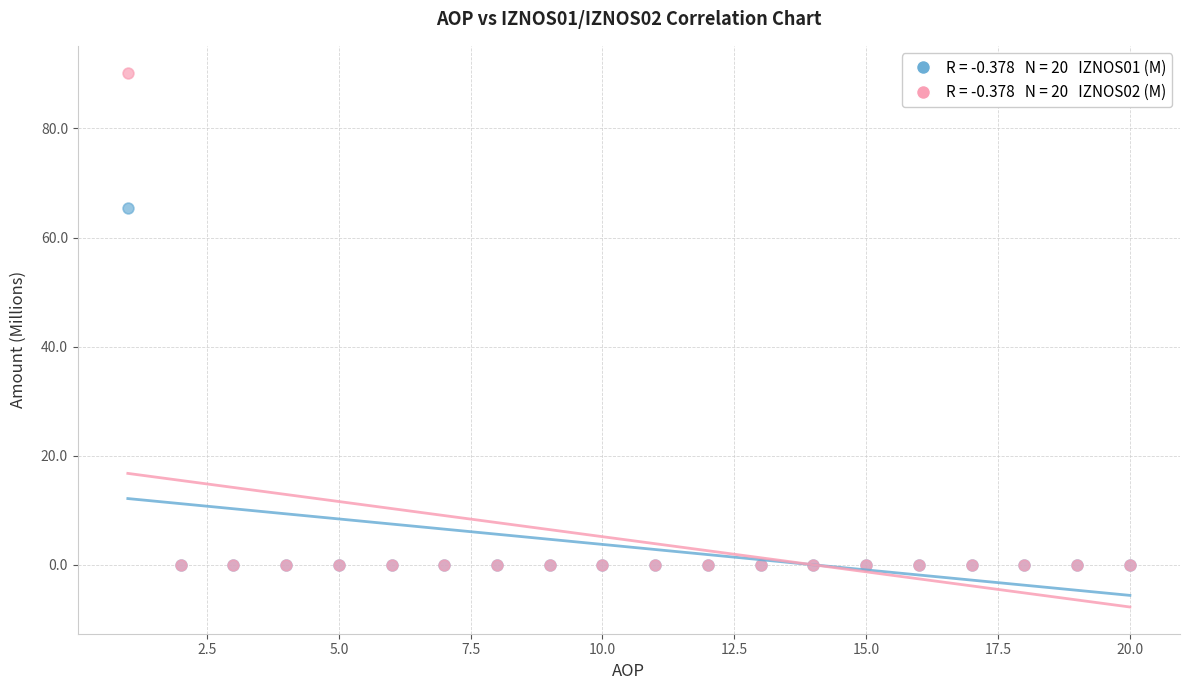

Across all series, what Y value is closest to 45?

65.4